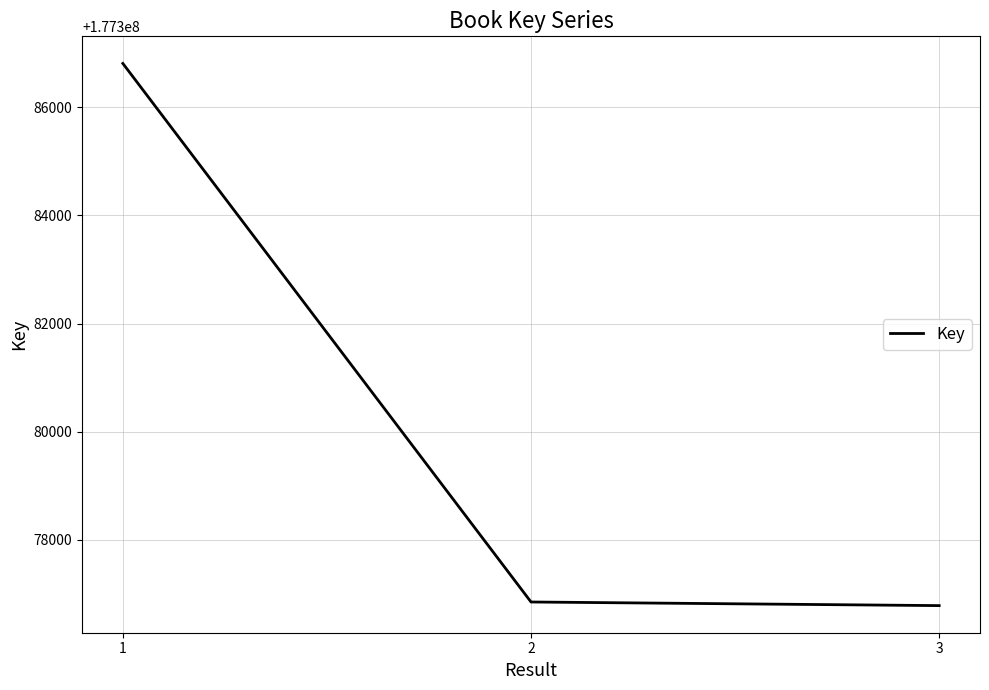

Reading left to right, transcribe all the data shown in this chart.

177386809	177376851	177376784